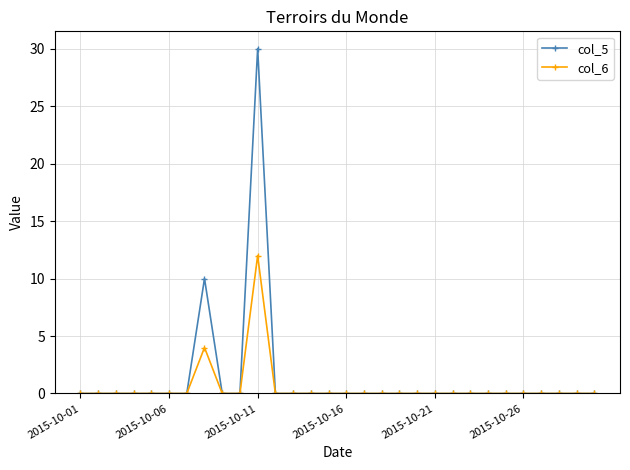

Reading left to right, what are all the values shown in this chart?

col_5: 0	0	0	0	0	0	0	10	0	0	30	0	0	0	0	0	0	0	0	0	0	0	0	0	0	0	0	0	0	0
col_6: 0	0	0	0	0	0	0	4	0	0	12	0	0	0	0	0	0	0	0	0	0	0	0	0	0	0	0	0	0	0